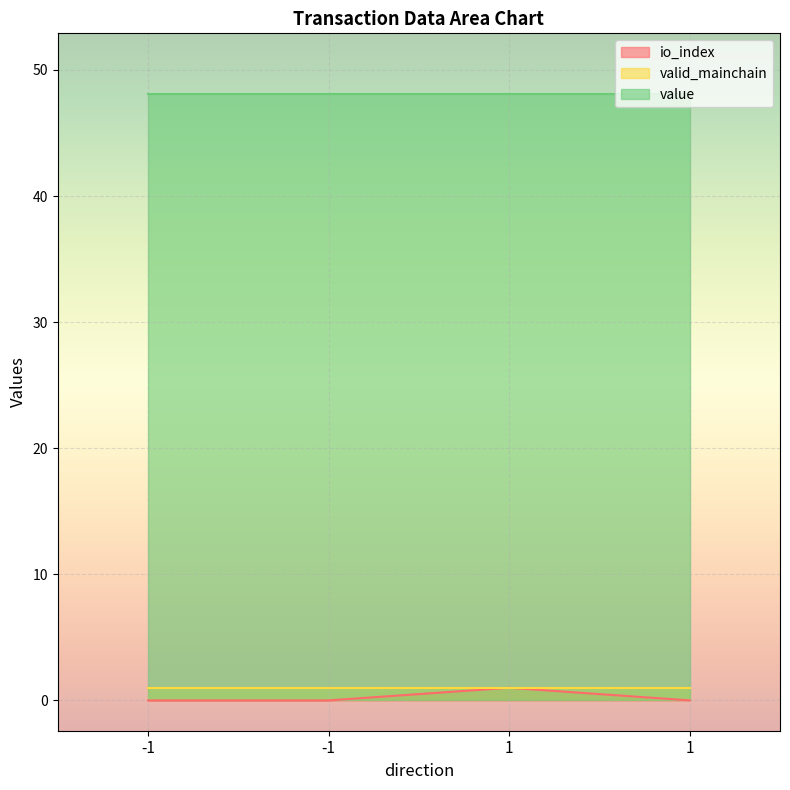

Where is valid_mainchain nearest to the value 1?

-1